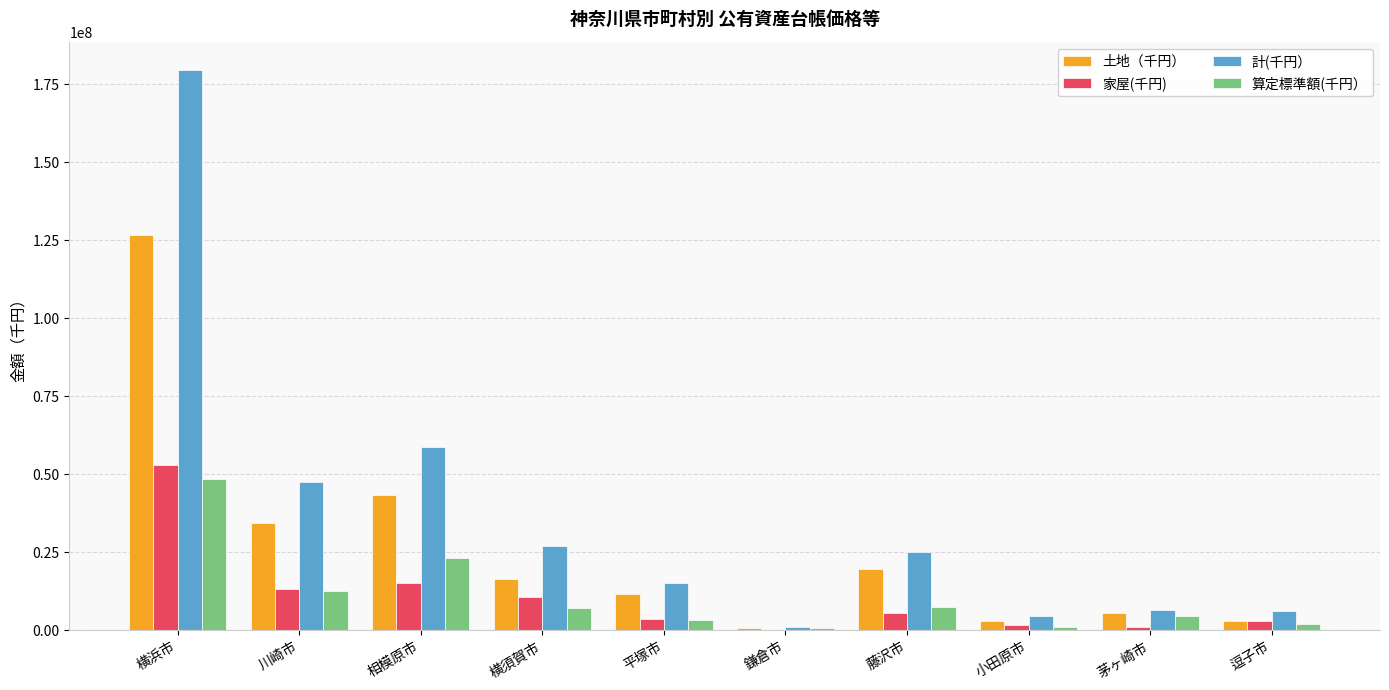

What is the highest value of the 家屋(千円) series?

52903944